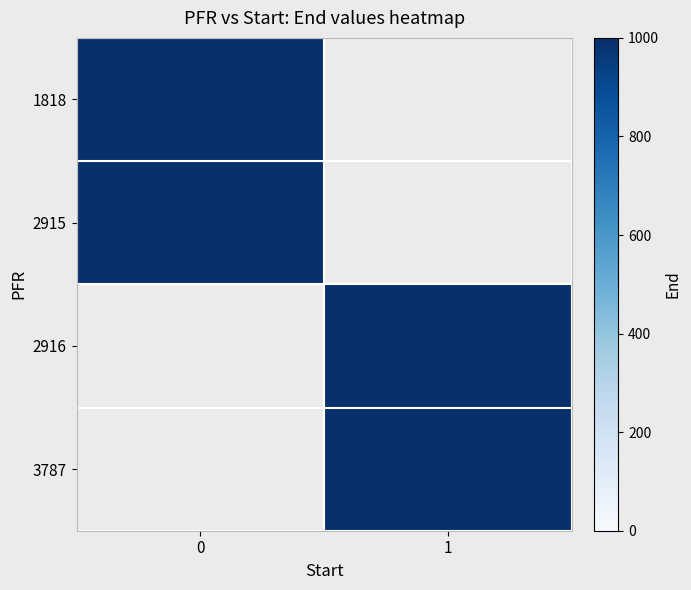

Is the value of 3787 at 1 greater than the value of 2916 at 0?

No